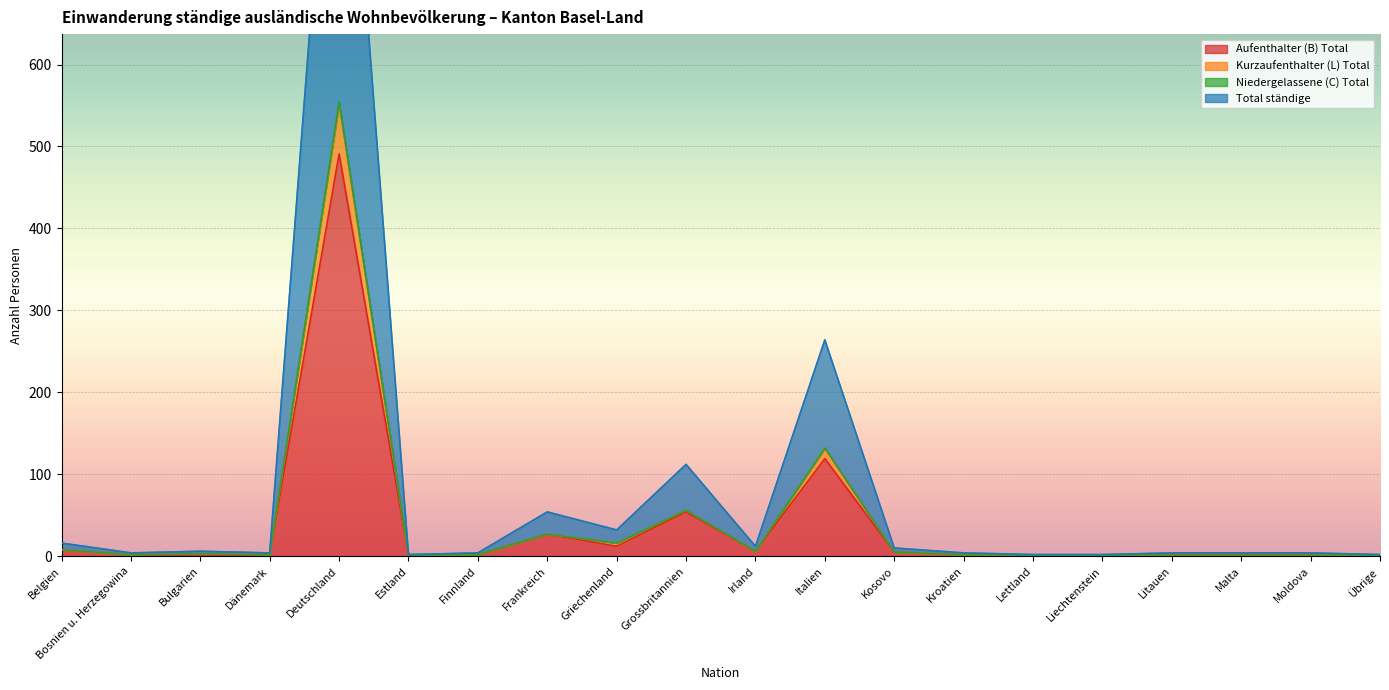

What is the value of the Kurzaufenthalter (L) Total point at the 16th from the left?

1